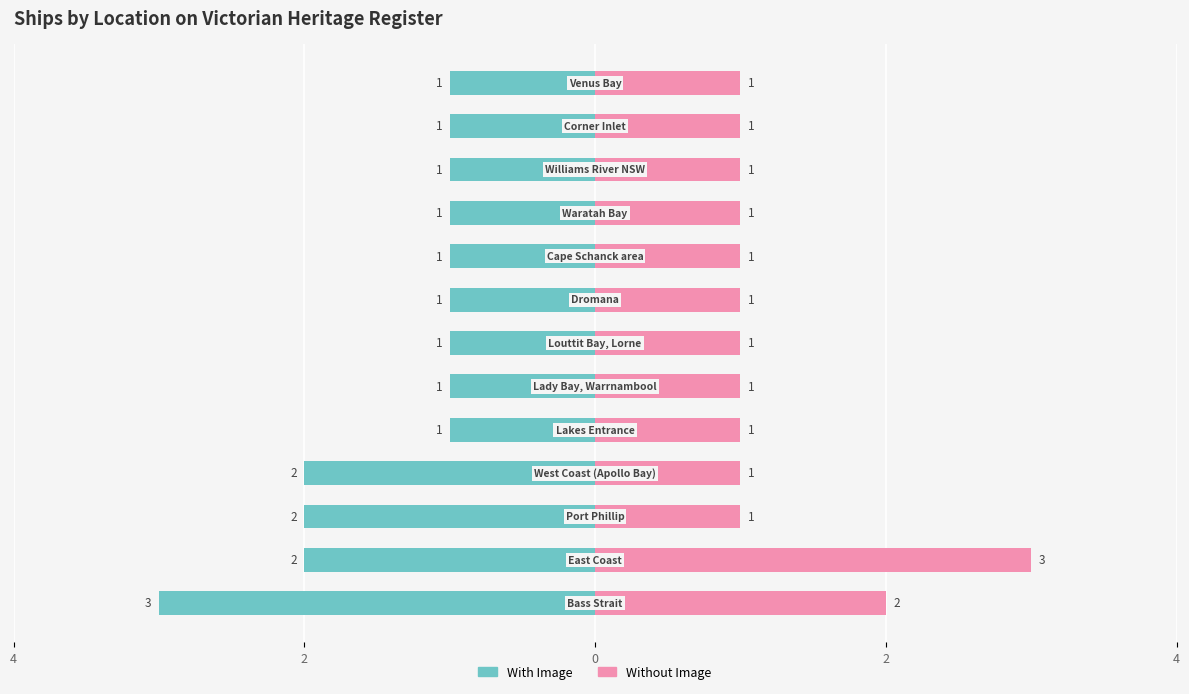

How many groups of bars are there?

13